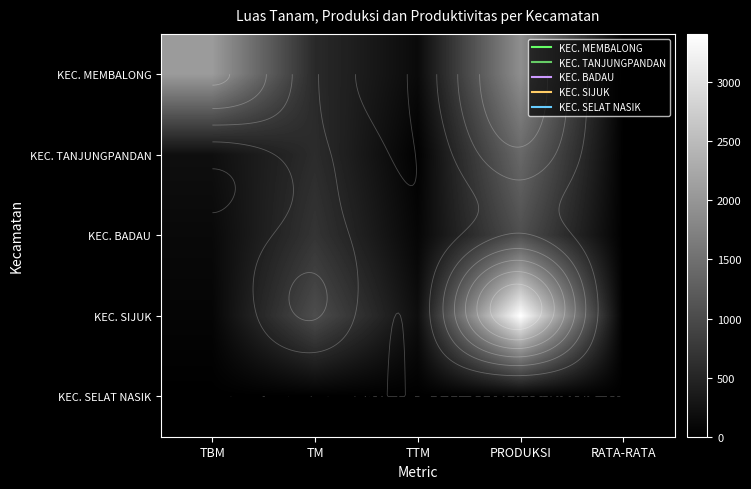

What is the total value across all series at TTM?

418.0